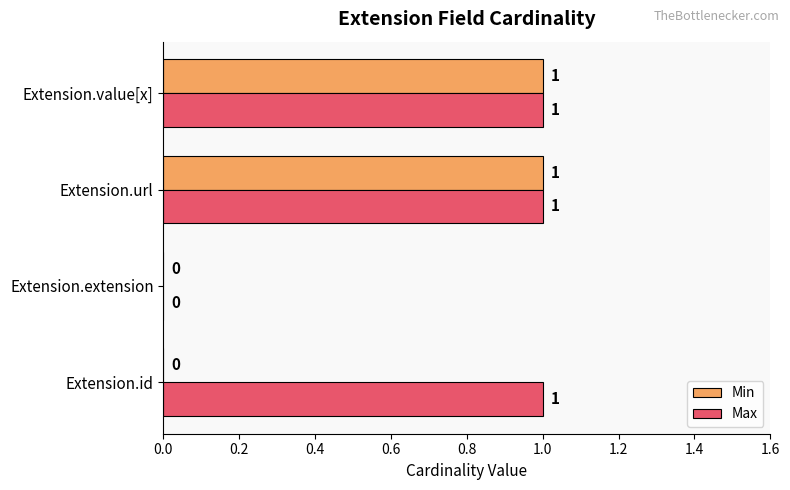

Count the Min values in the range 0 to 1.

4